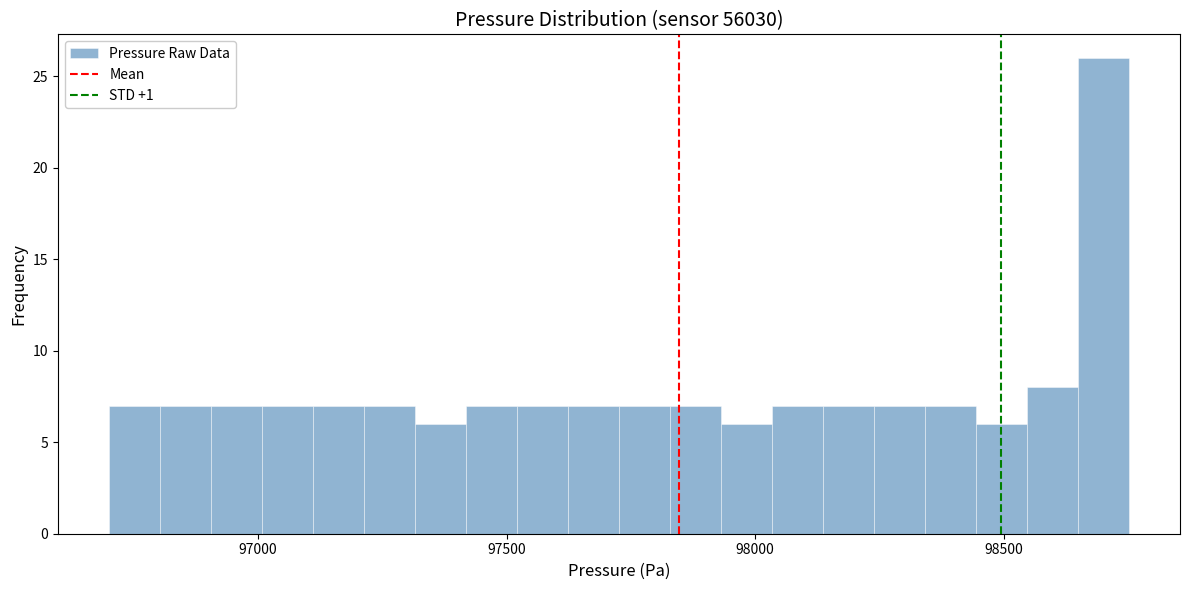

Read against the x-axis, roughly where is the centre of the tallest bar?

98700